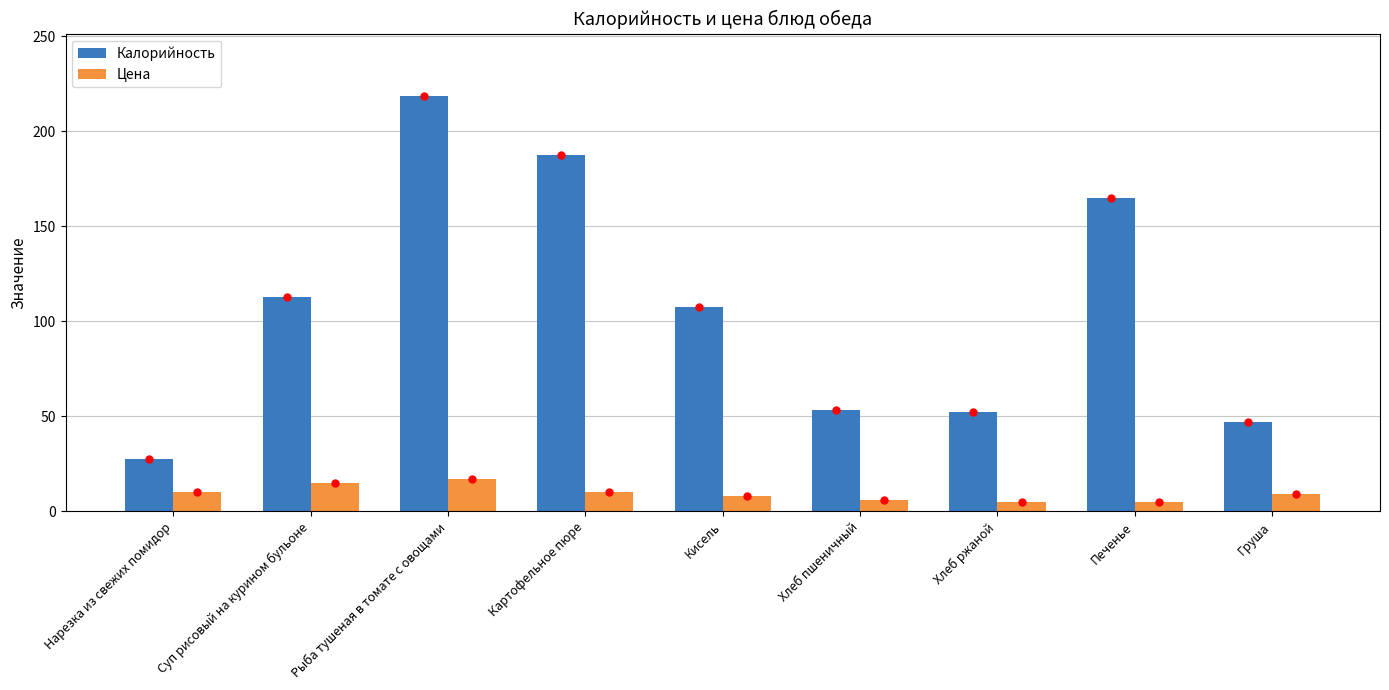

Which series has the widest spread of values?

Калорийность